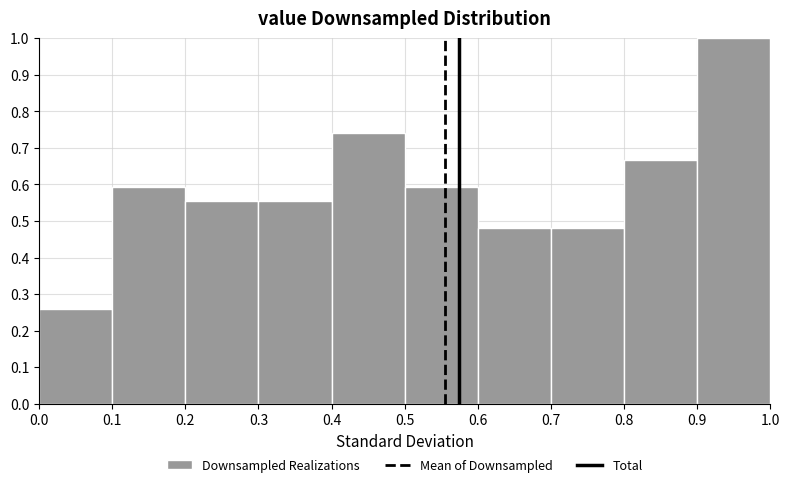

What is the height of the bar covering 0.6 to 0.7 on the x-axis? The values are not printed on the chart, so give them approximately, as read against the axis.

0.48